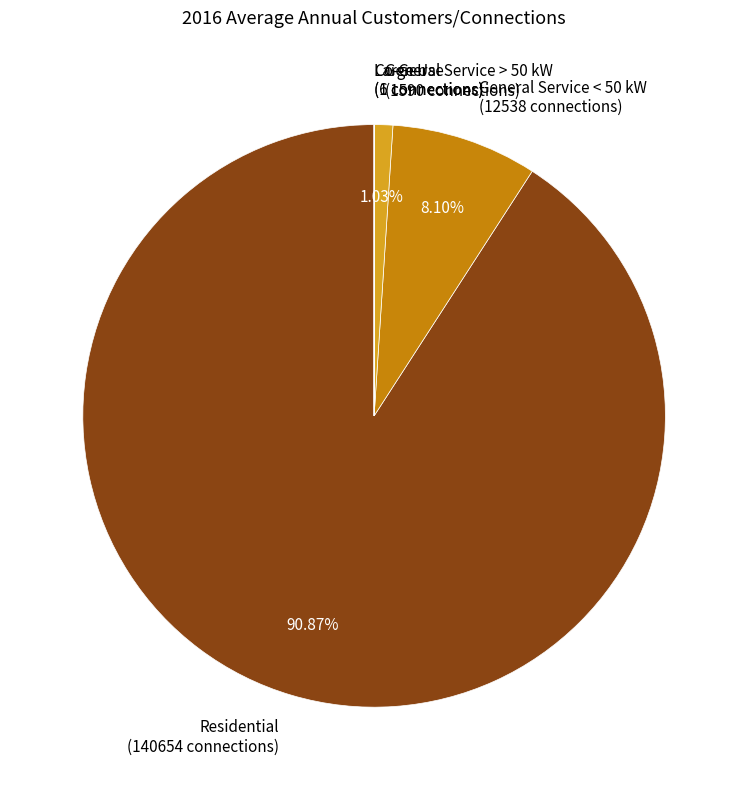

Which category accounts for the majority?

Residential (140654 connections)